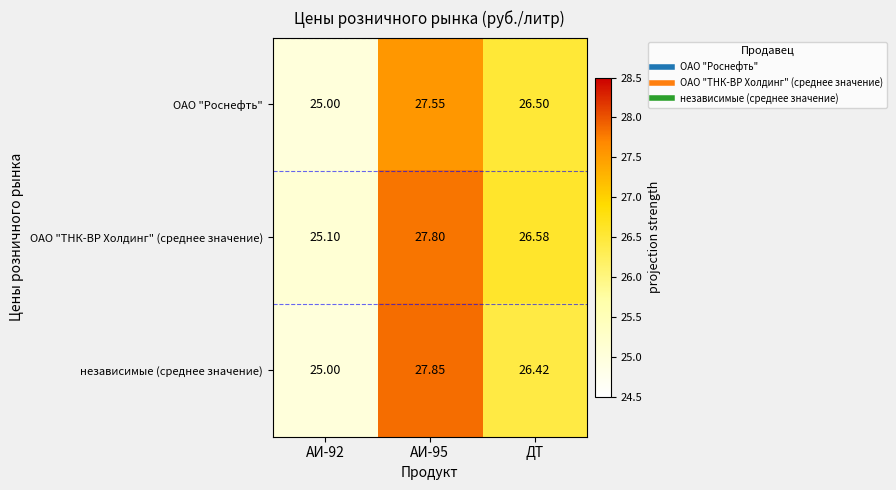

Which series has the largest range (max minus min)?

независимые (среднее значение)